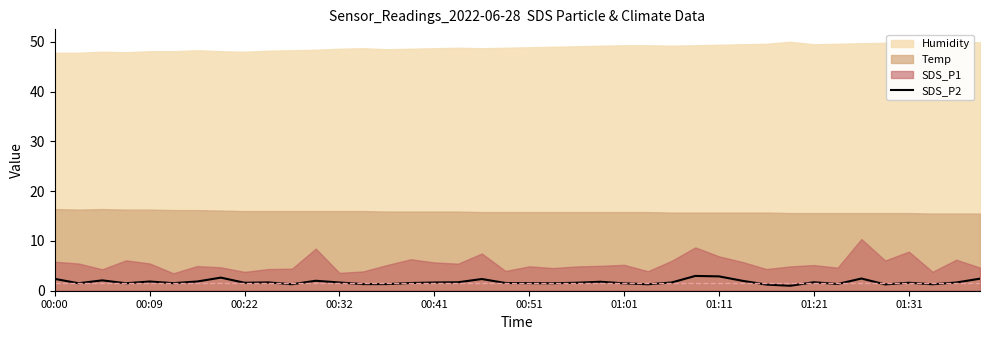

Is it true that the value at 38 is 2.5?

False